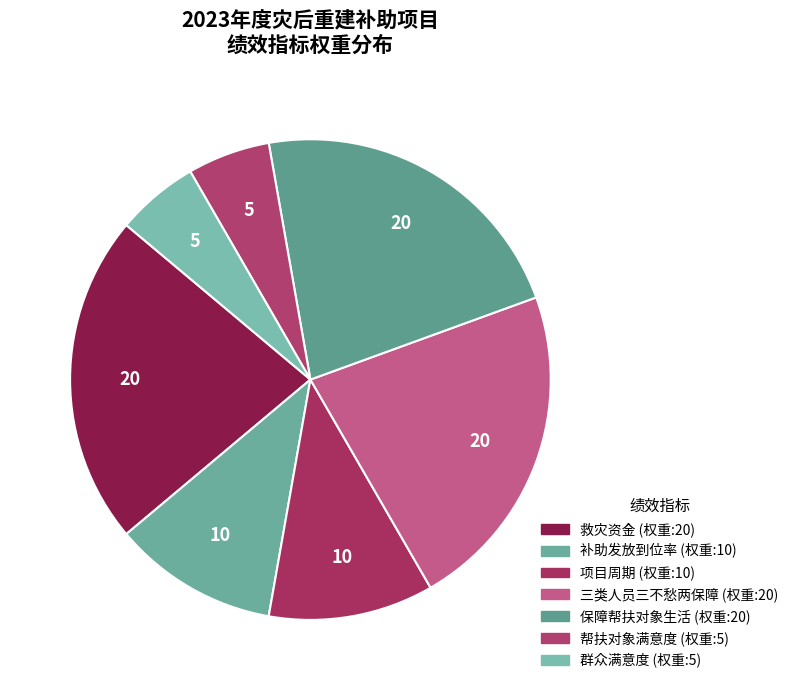

How many segments does this pie chart have?

7